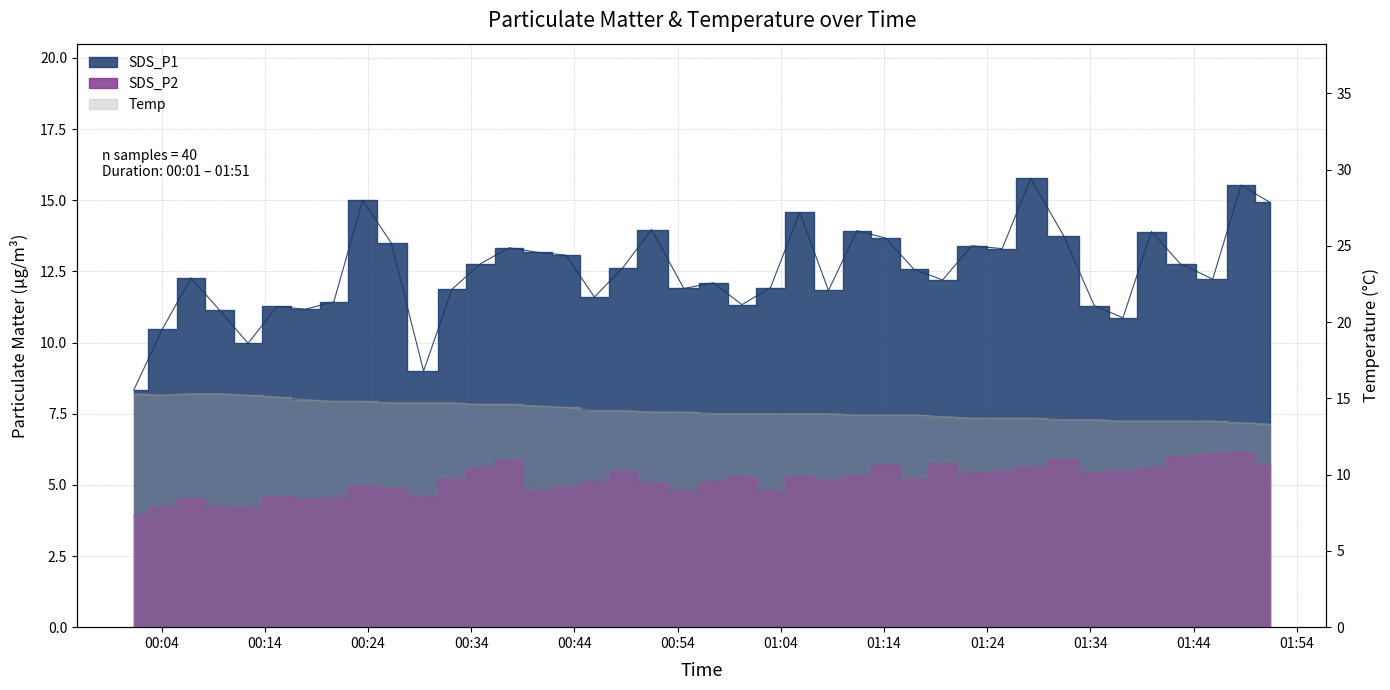

What is the sum of the SDS_P2 values at 2023/06/02 01:16:55 and 2023/06/02 01:05:50?

10.5